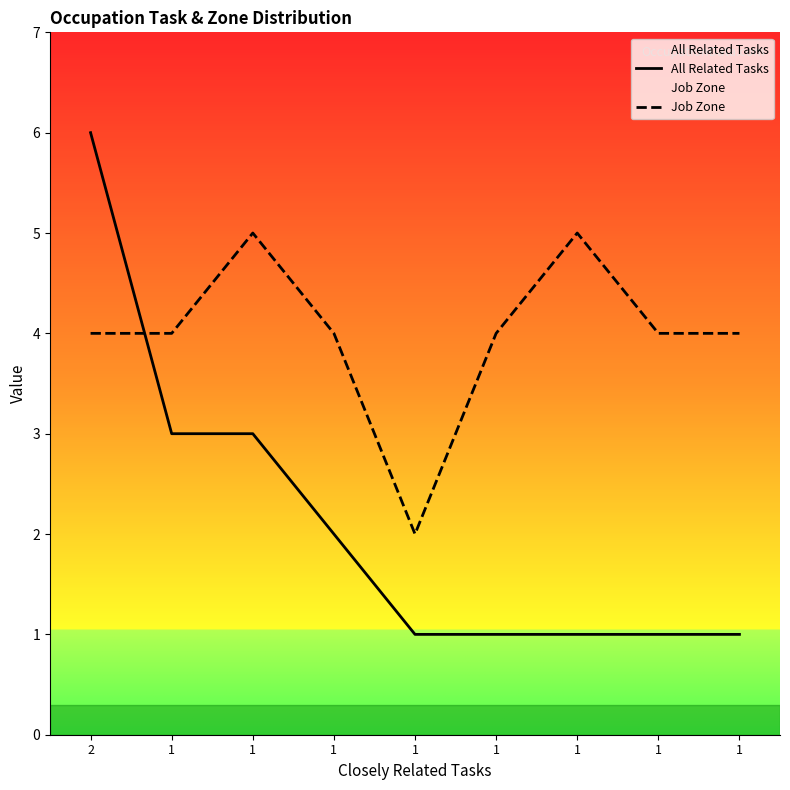

After their last crossing, which series has the higher values: Job Zone or All Related Tasks?

Job Zone